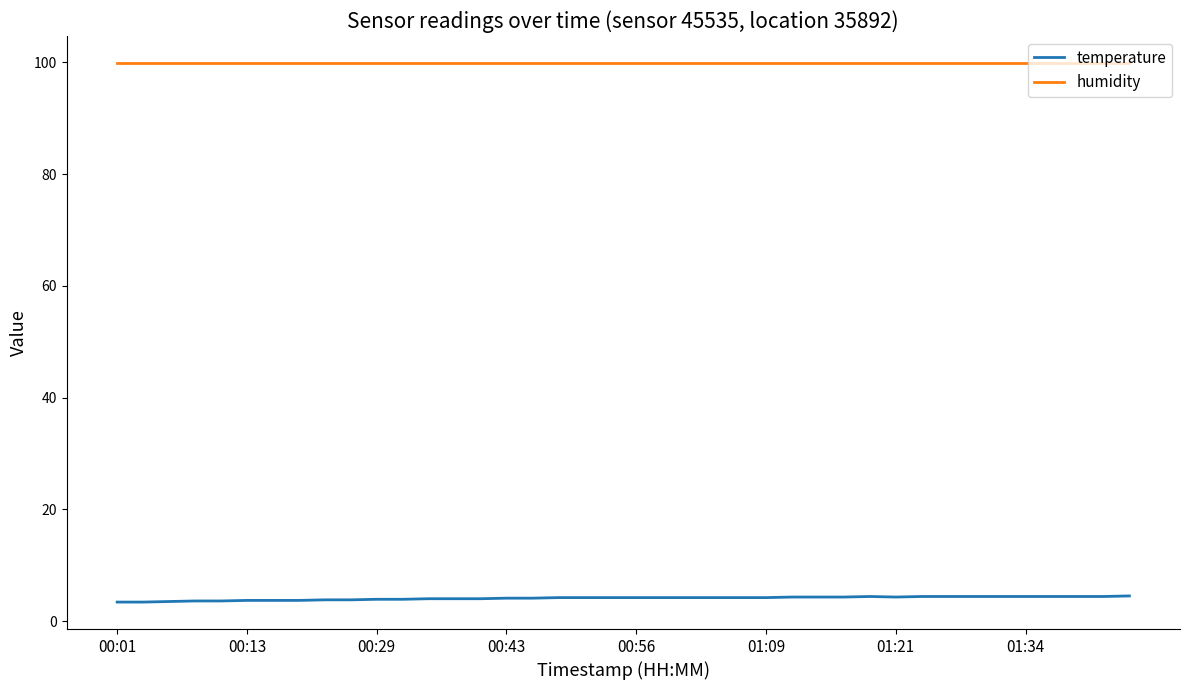

What is the minimum value shown in the chart?

3.4